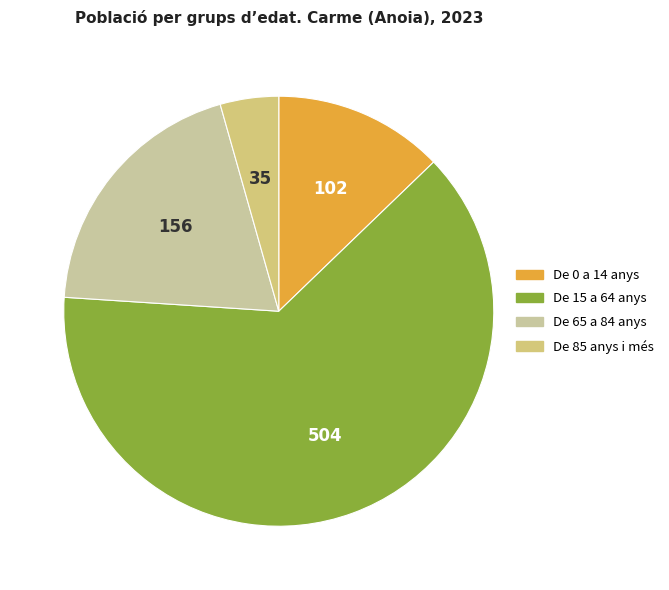

How many segments does this pie chart have?

4